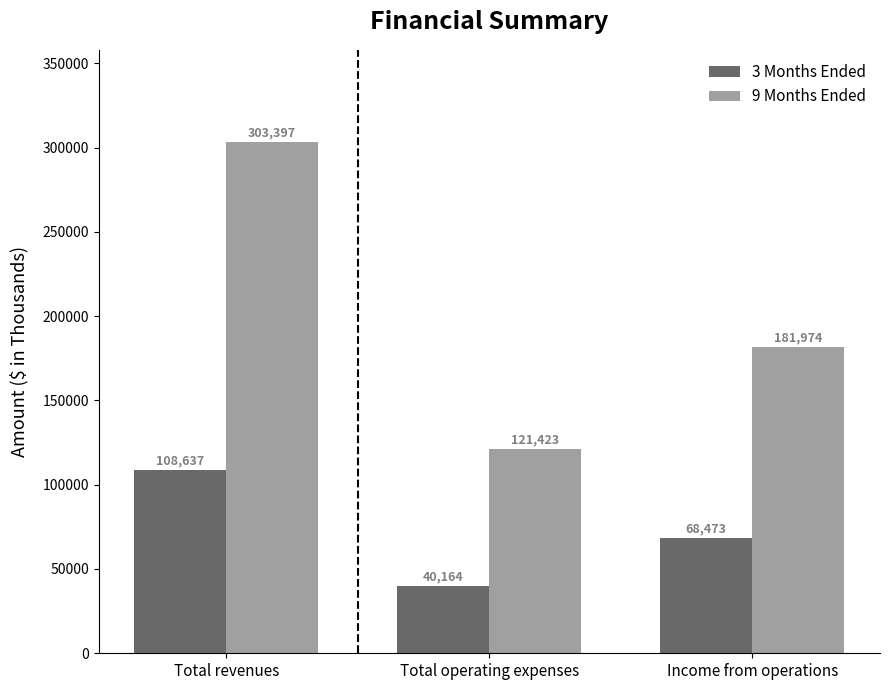

What is the label of the 3rd bar from the right?

Total revenues